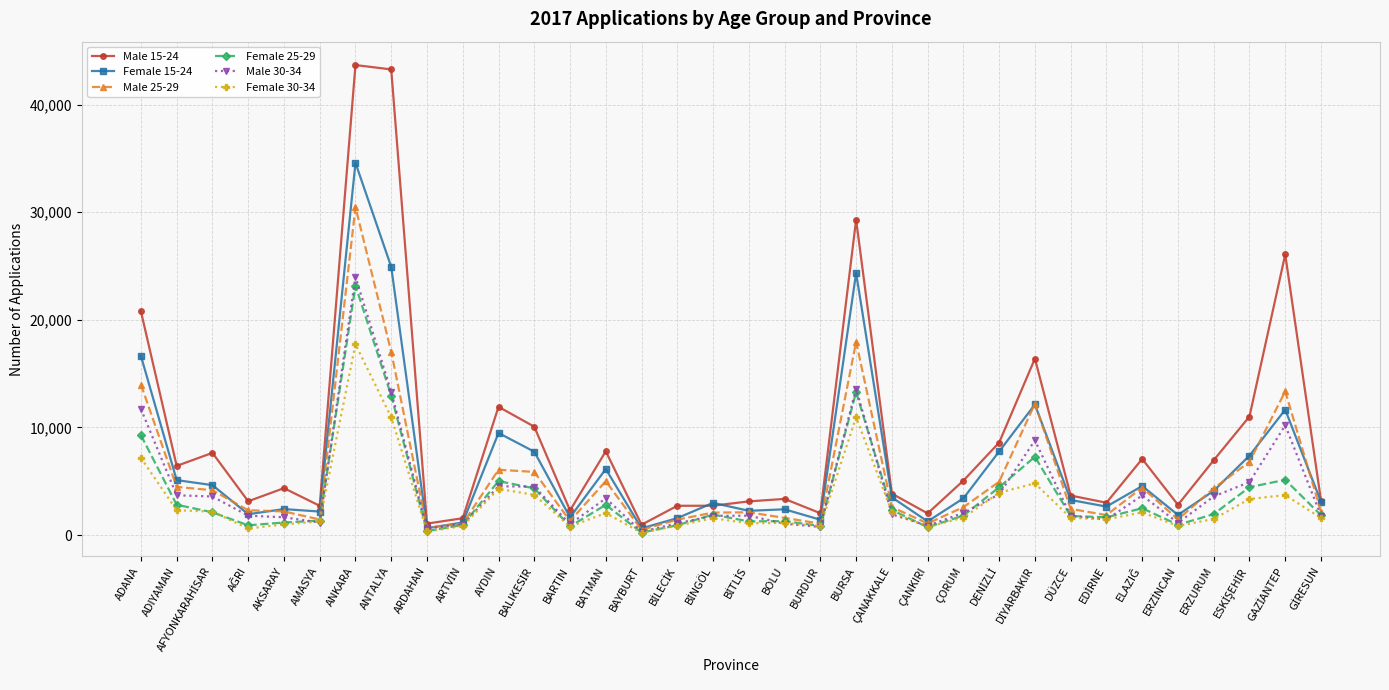

True or false: Female 15-24 has a value of 9489 at AYDIN.

True